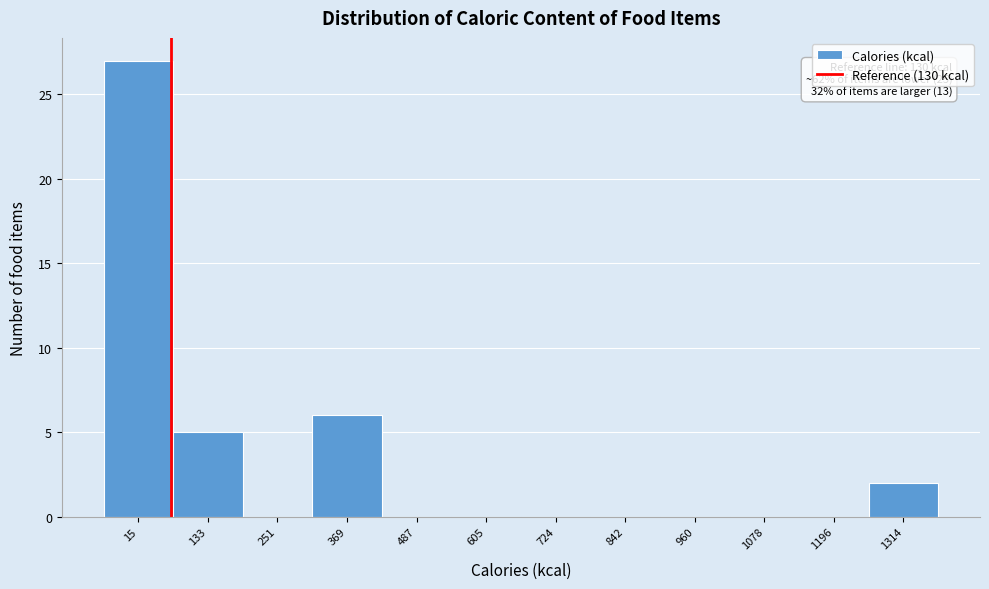

Reading left to right, list all the values displayed in this chart.

15=27	133=5	251=0	369=6	487=0	605=0	724=0	842=0	960=0	1078=0	1196=0	1314=2